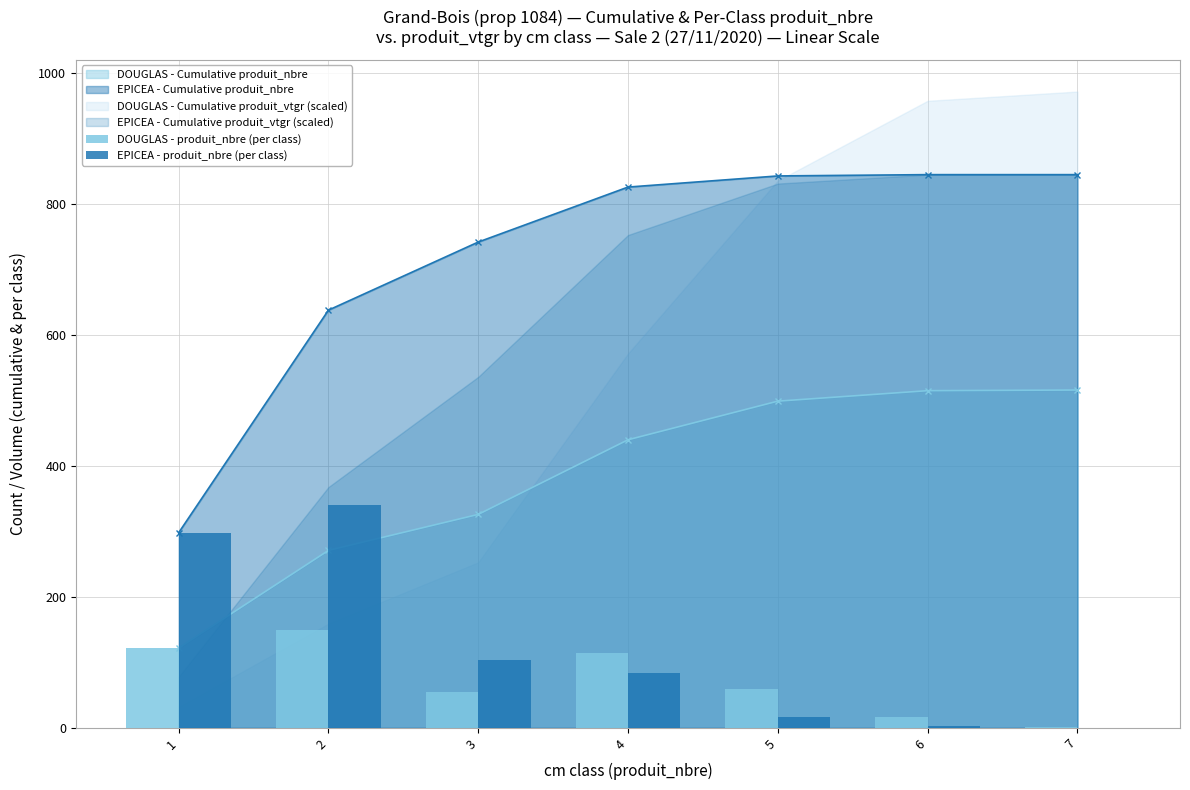

At how many categories does at least one series exceed 164?

2